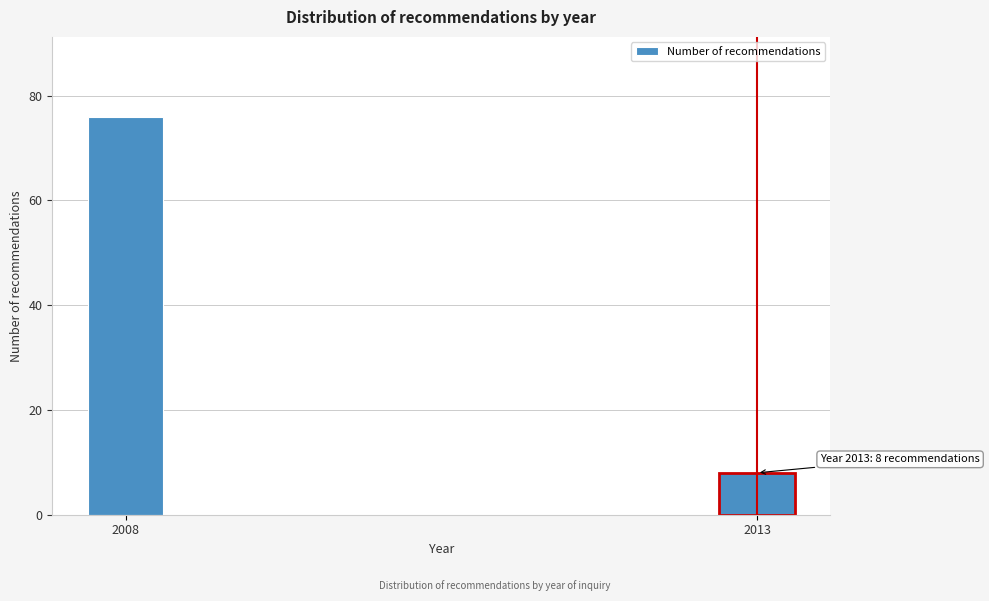

Reading left to right, list all the values displayed in this chart.

2008=76	2013=8